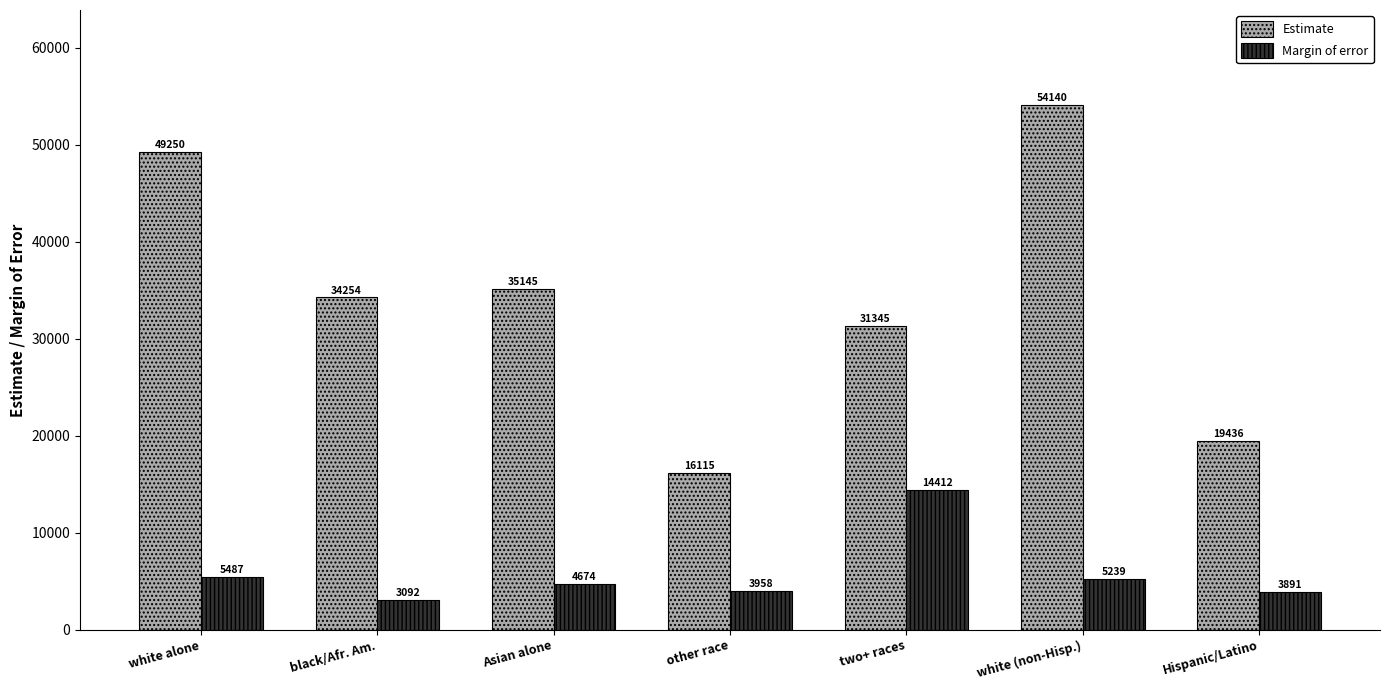

What is the sum of the Estimate values at Hispanic/Latino and white (non-Hisp.)?

73576